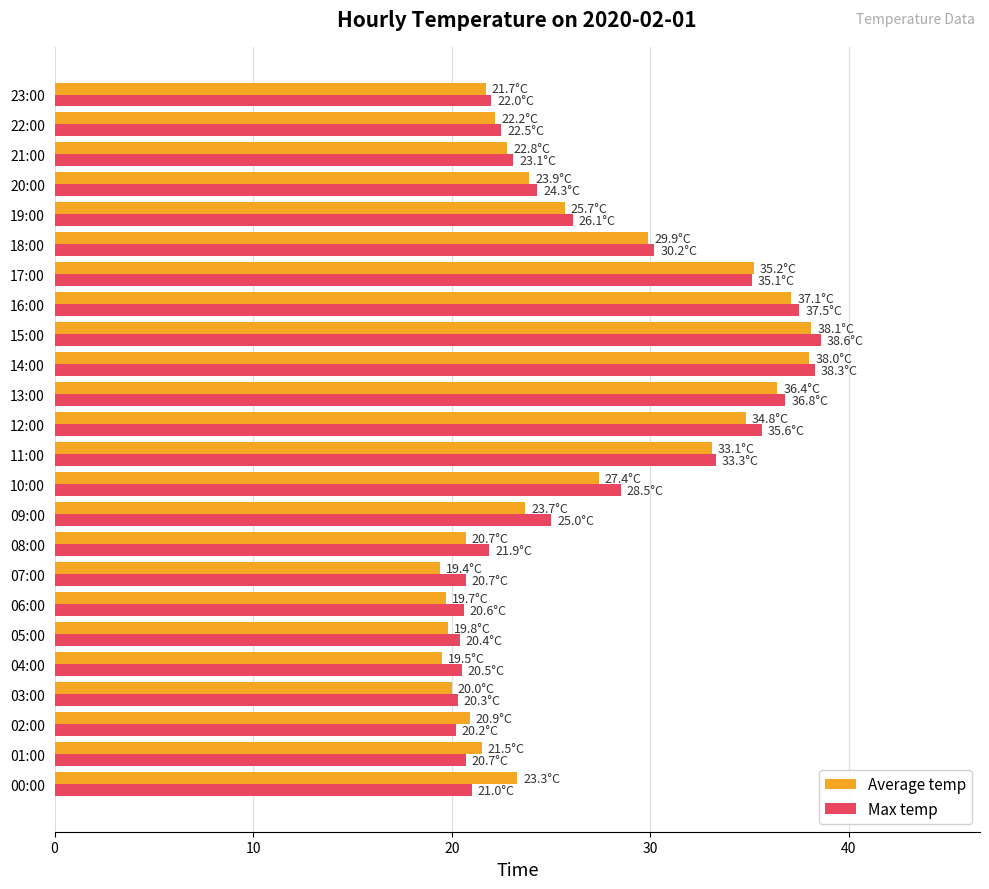

What is the lowest value of the Max temp series?

20.2